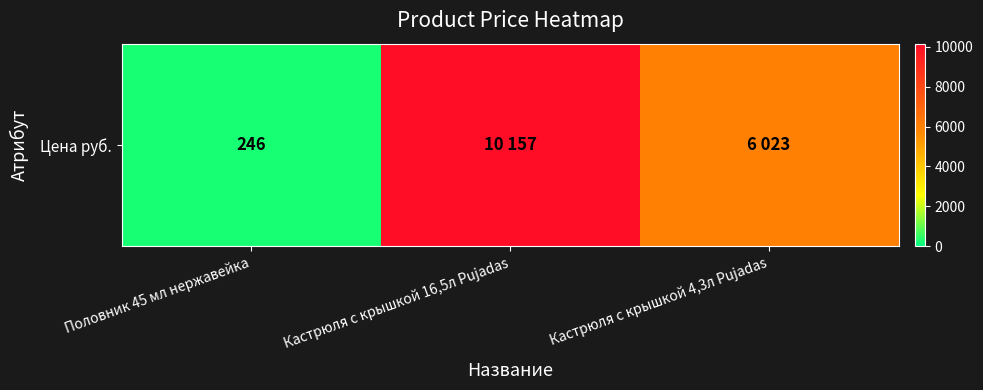

True or false: the data shows 408 at Половник 45 мл нержавейка.

False